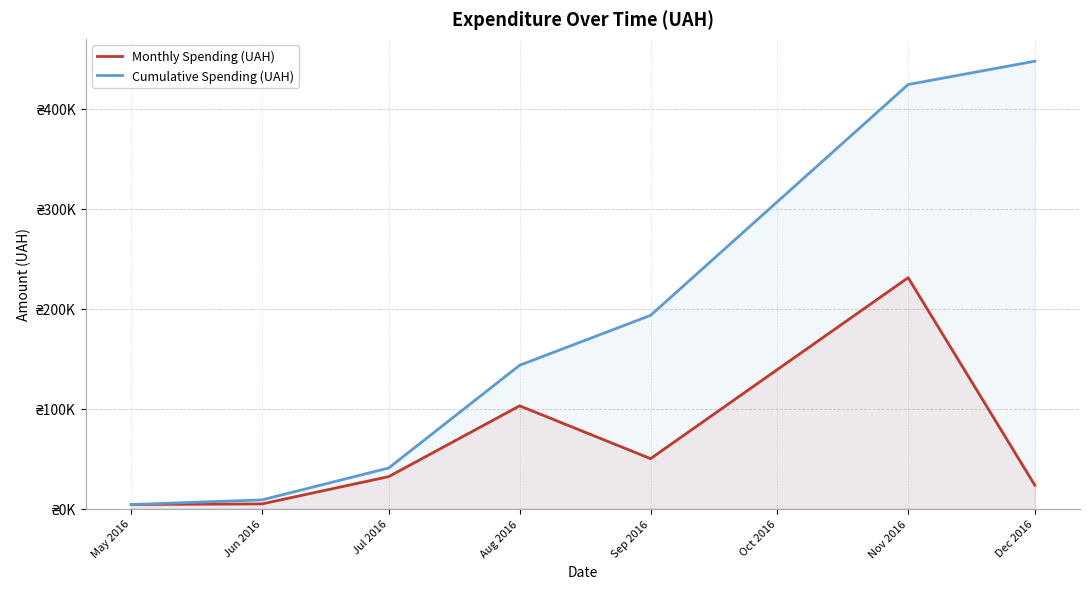

At which label is Monthly Spending (UAH) closest to 117424?

Aug 2016